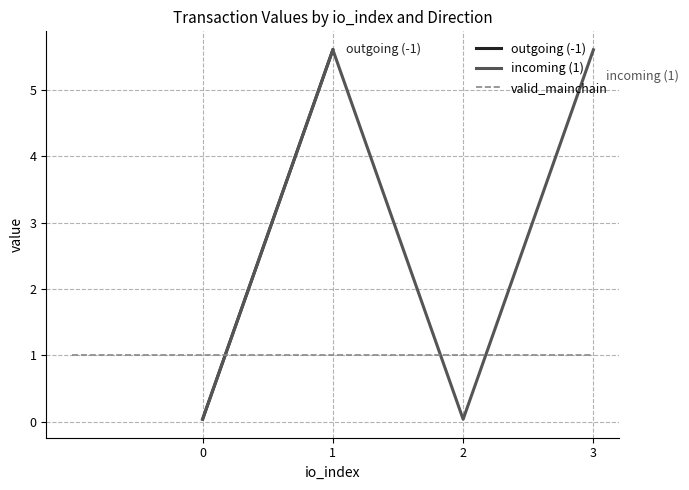

What is the sum of all value values?

22.6